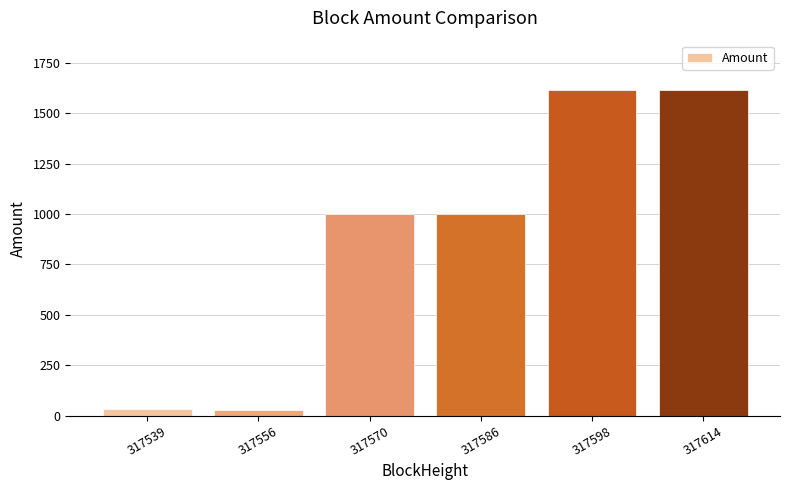

The value at 317570 is 1424.4. True or false?

False